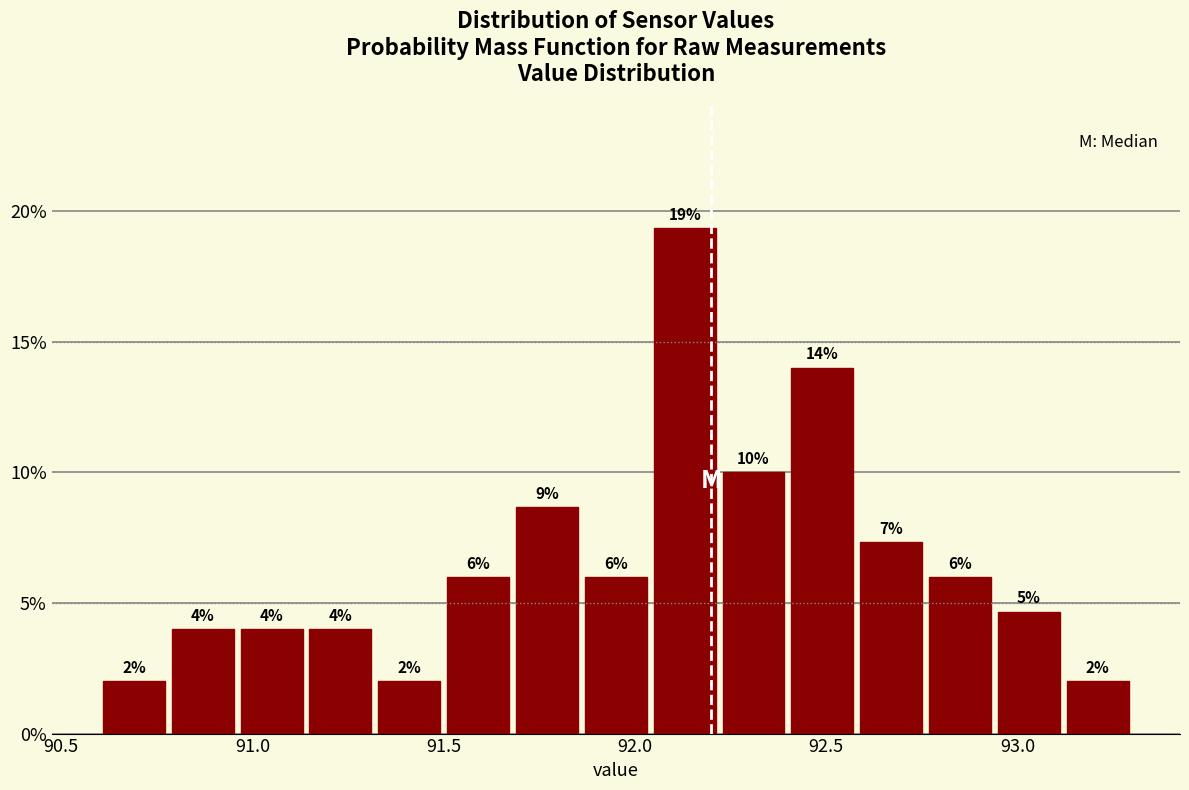

Around what value on the x-axis is the tallest bar? Give the approximate position of its centre, as read against the axis.

92.15